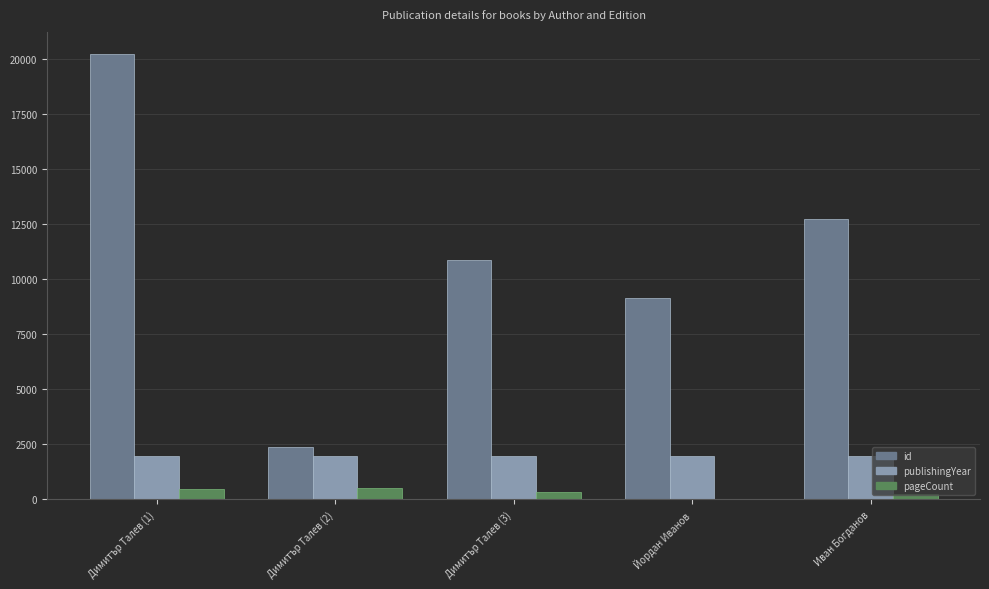

How many series are shown in this chart?

3